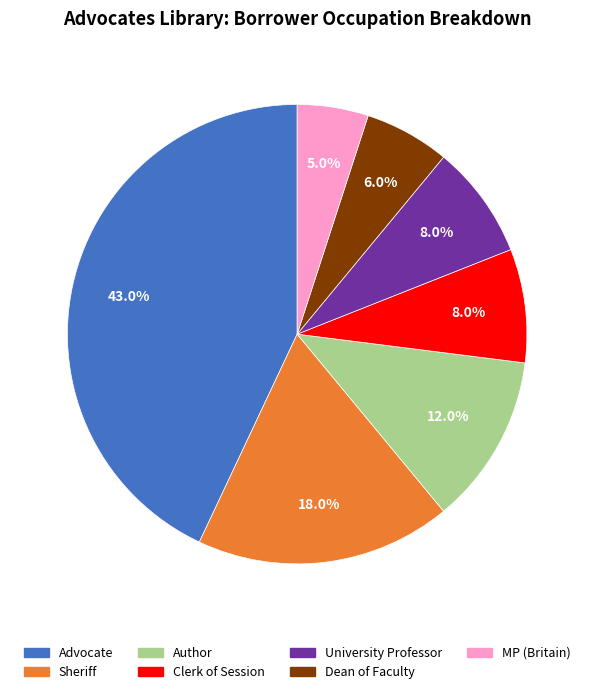

Is there a majority slice in this chart?

No